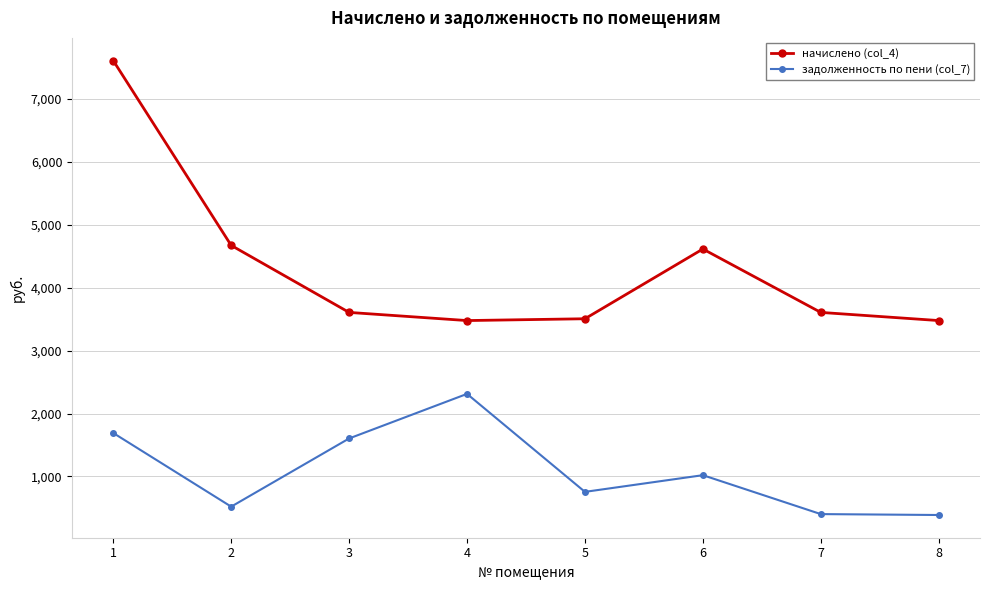

What is the smallest value displayed?

386.4